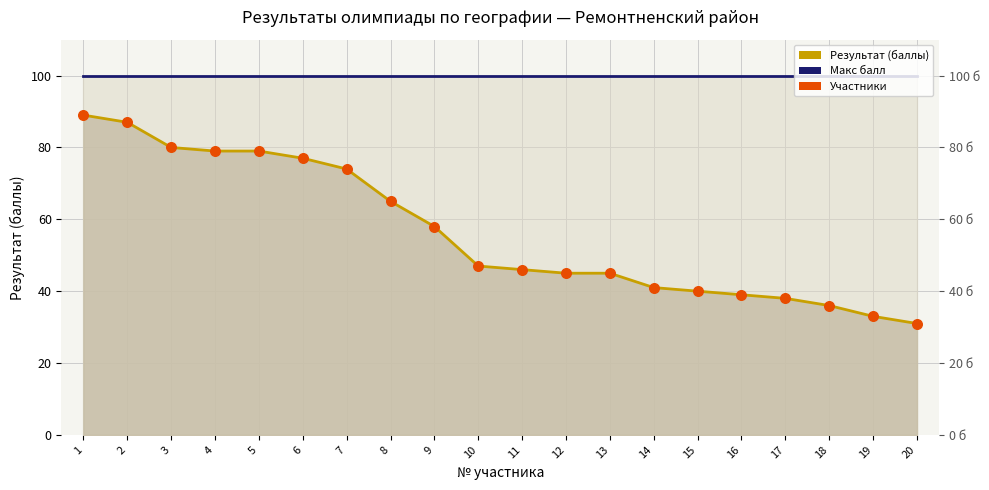

Is the value of Результат (баллы) at 2 greater than the value of Макс балл at 17?

No